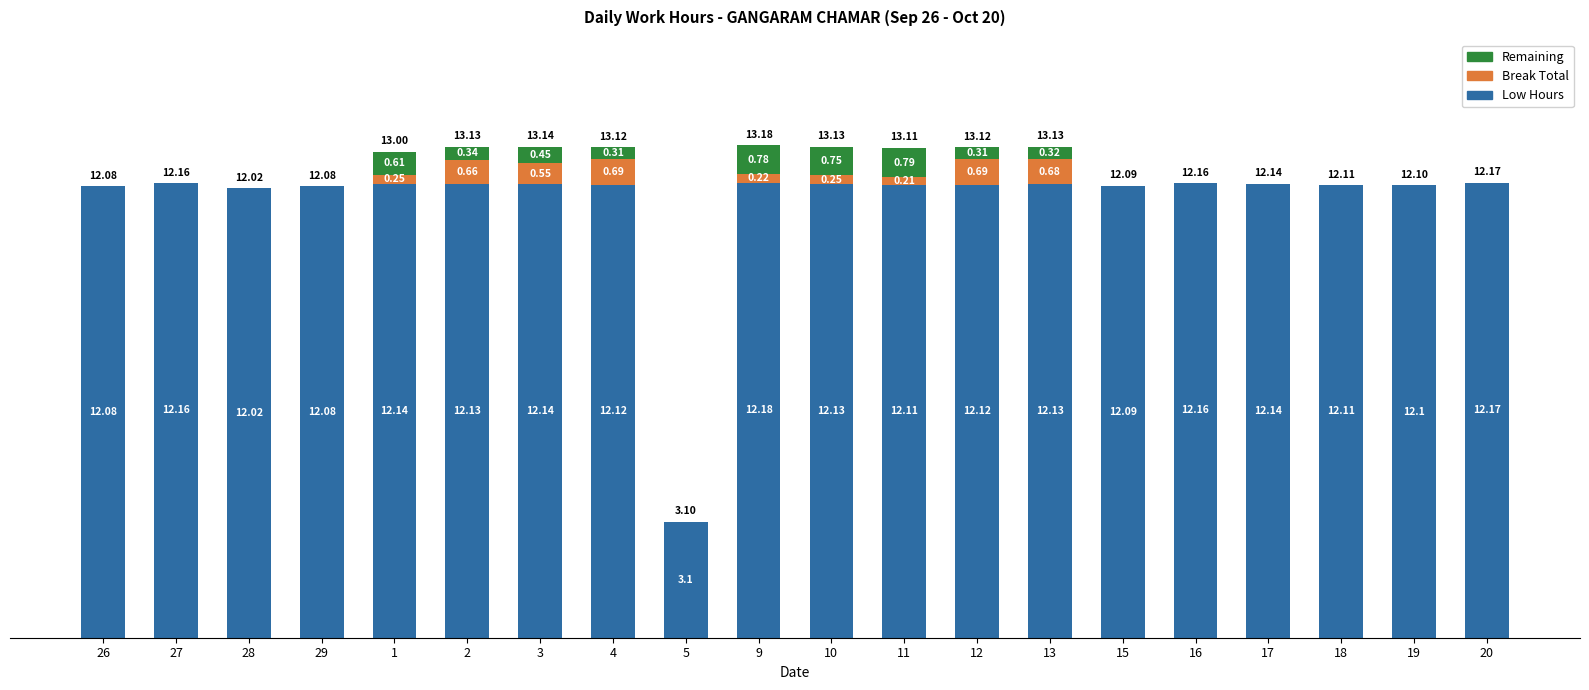

What position from the right is 1?

16